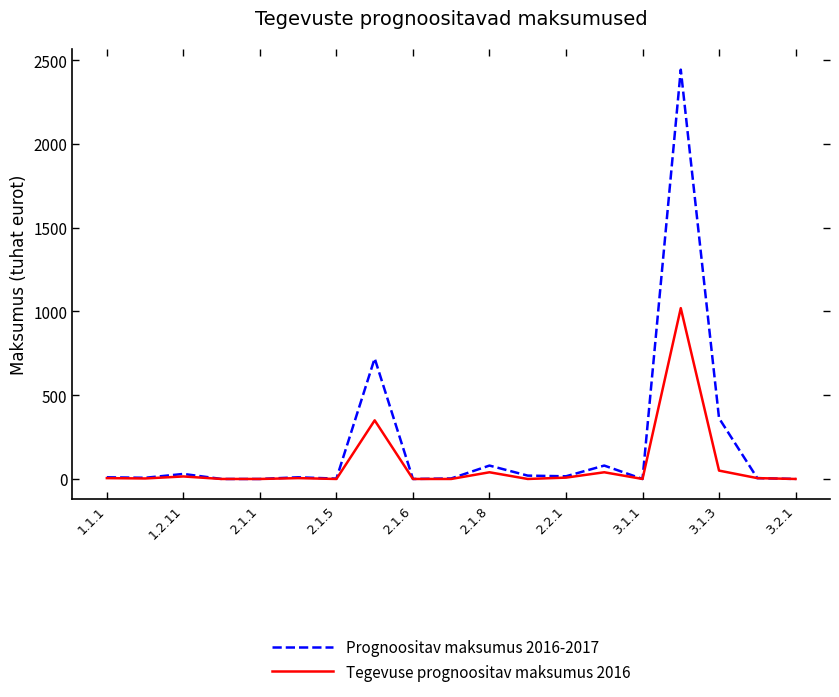

Which series has the largest total across all categories?

Prognoositav maksumus 2016-2017